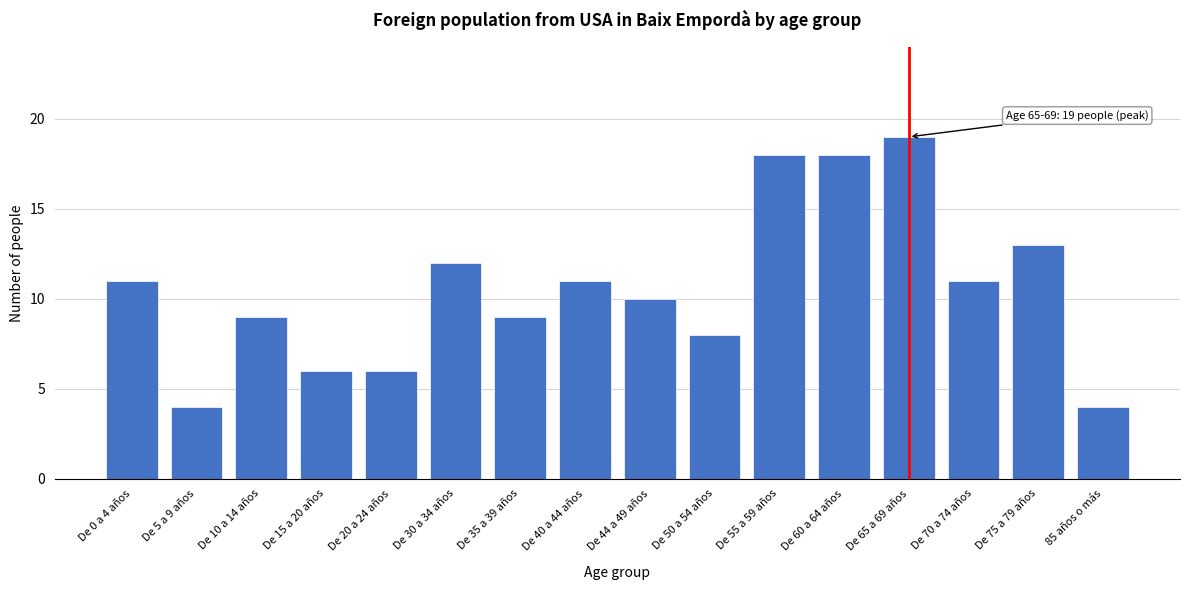

Reading left to right, what are all the values shown in this chart?

De 0 a 4 años=11	De 5 a 9 años=4	De 10 a 14 años=9	De 15 a 20 años=6	De 20 a 24 años=6	De 30 a 34 años=12	De 35 a 39 años=9	De 40 a 44 años=11	De 44 a 49 años=10	De 50 a 54 años=8	De 55 a 59 años=18	De 60 a 64 años=18	De 65 a 69 años=19	De 70 a 74 años=11	De 75 a 79 años=13	85 años o más=4